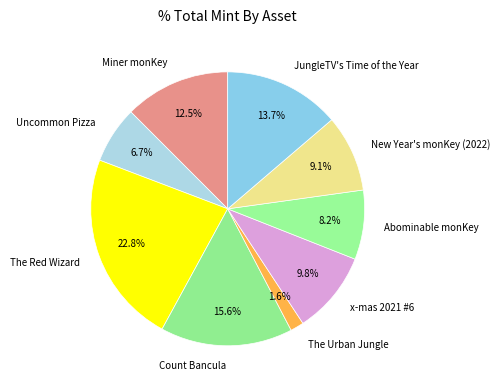

Which has a higher value, The Urban Jungle or The Red Wizard?

The Red Wizard